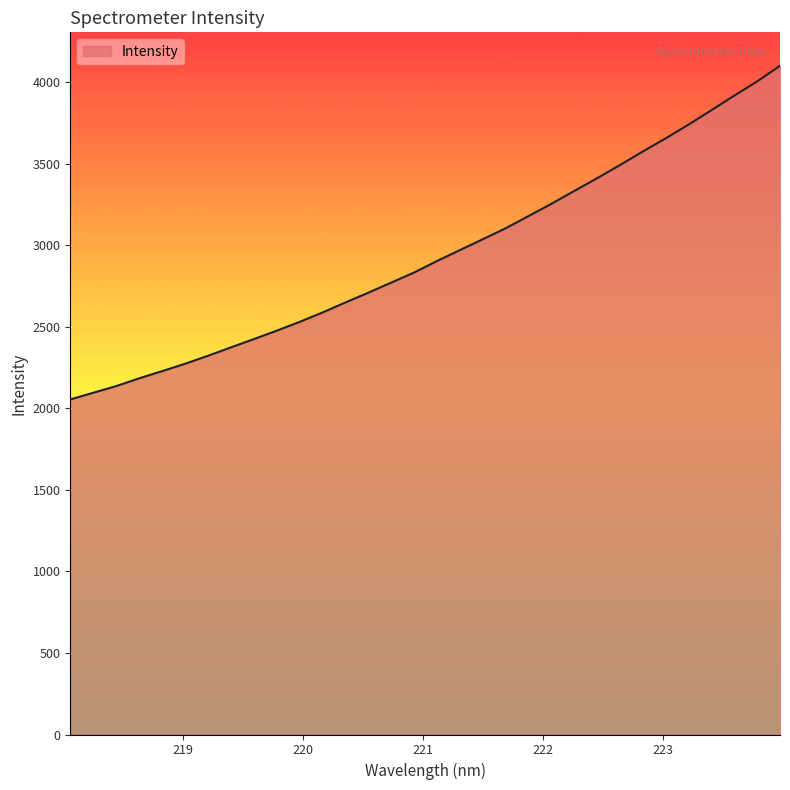

What is the greatest value displayed?

4101.6